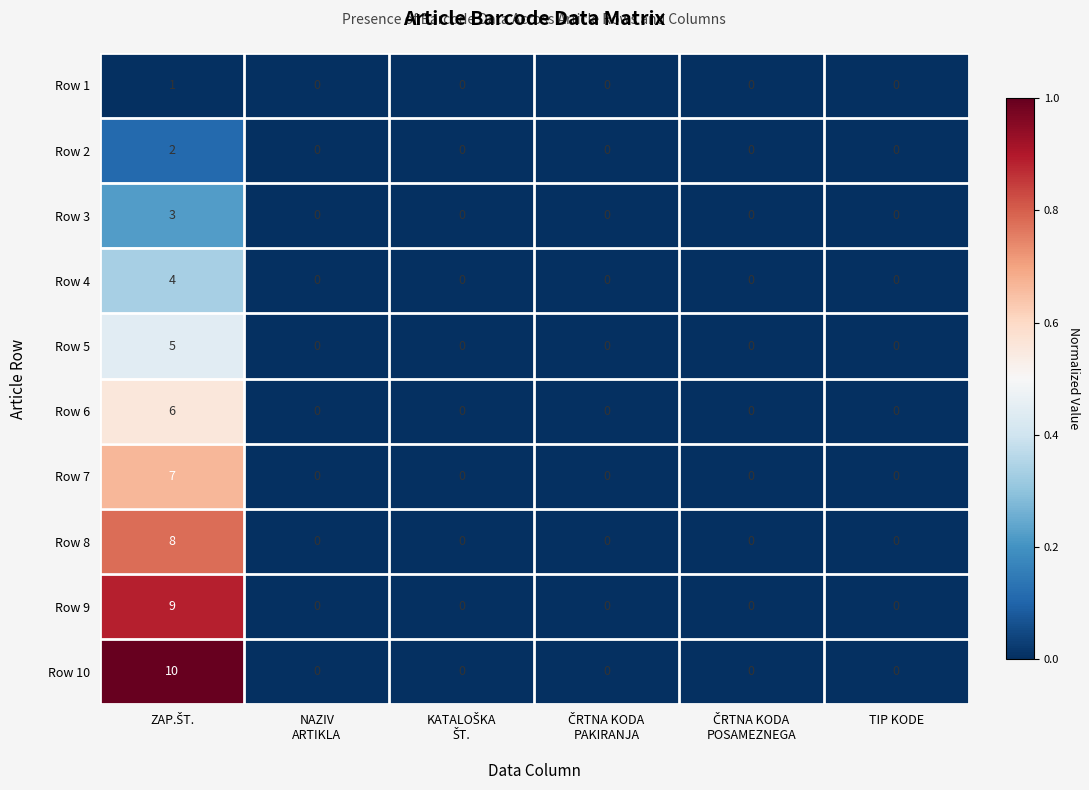

Which series has the largest total across all categories?

Row 10